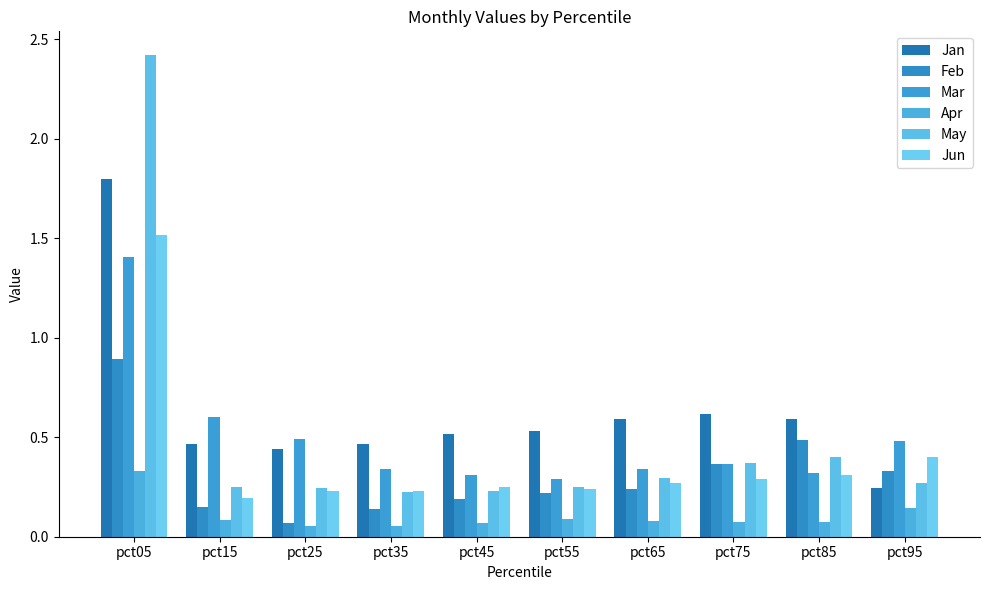

How many data points does each series have?

10